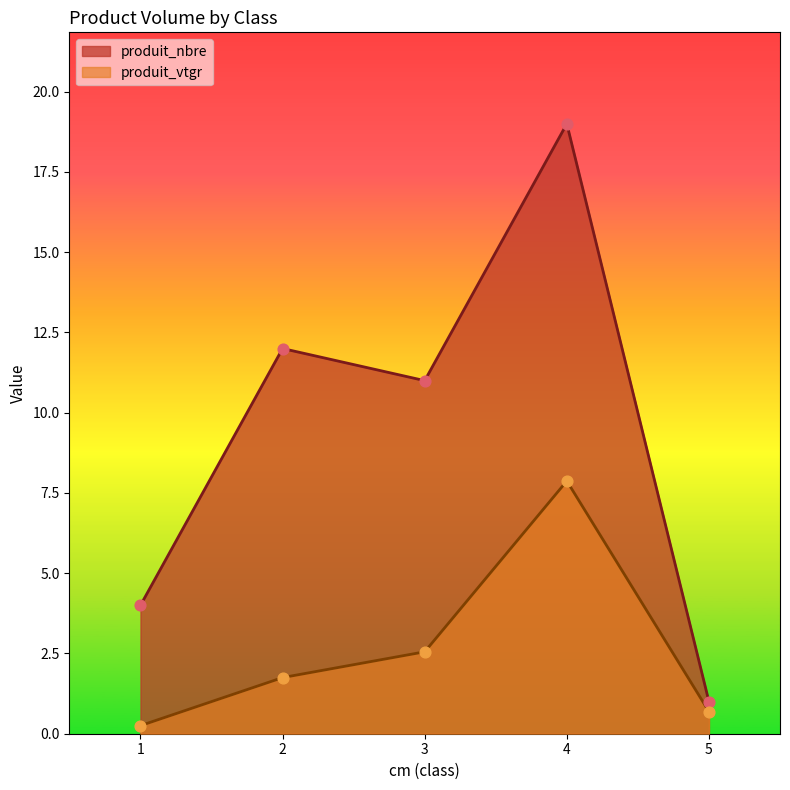

At which category is the sum across all series the highest?

4